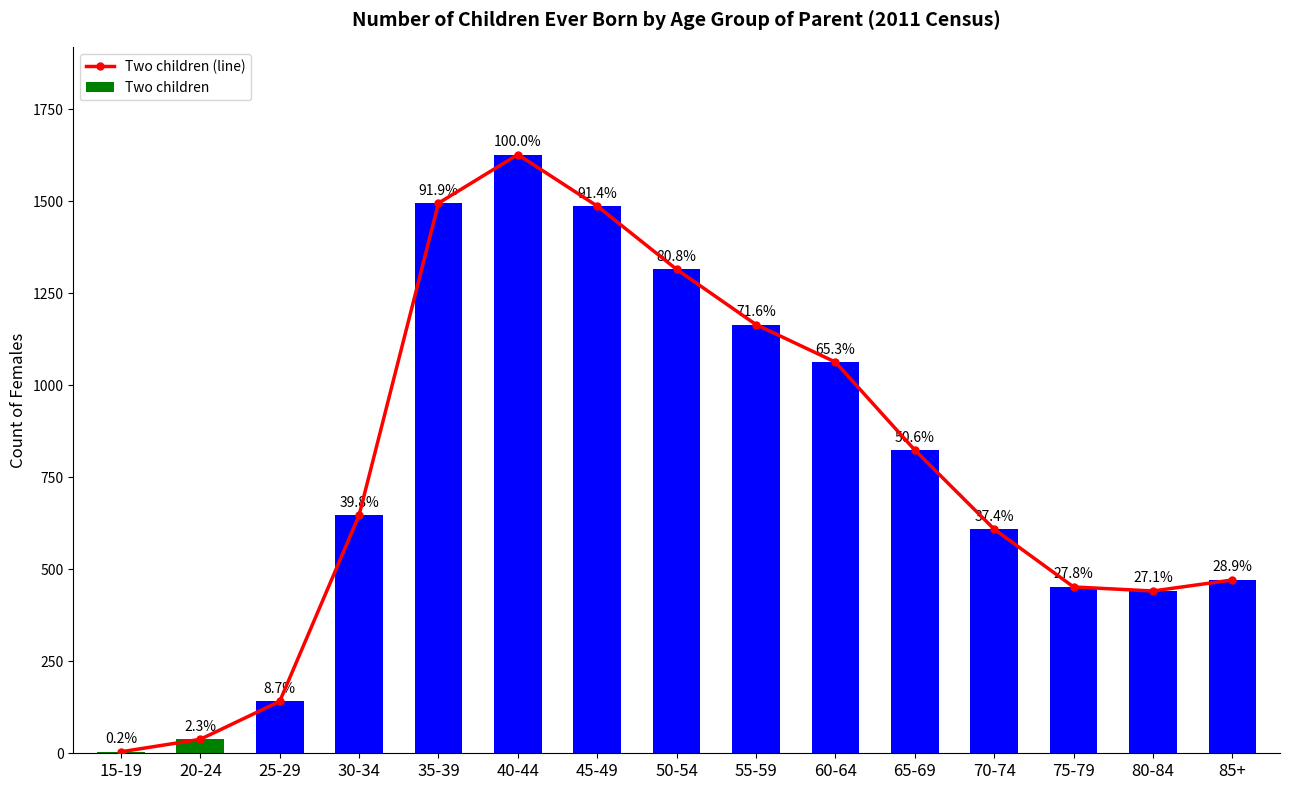

List the series in order of their peak value, highest first.

Two children (line), Two children